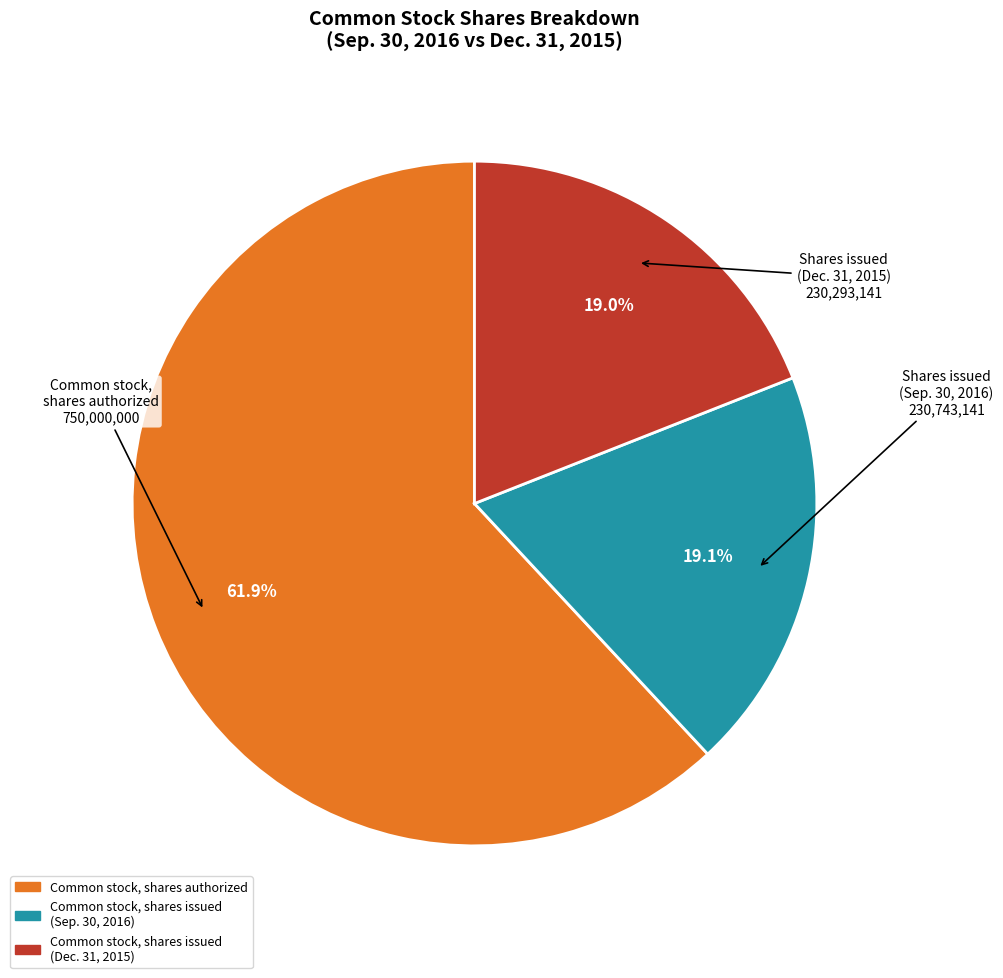

Does any single category account for the majority?

Yes